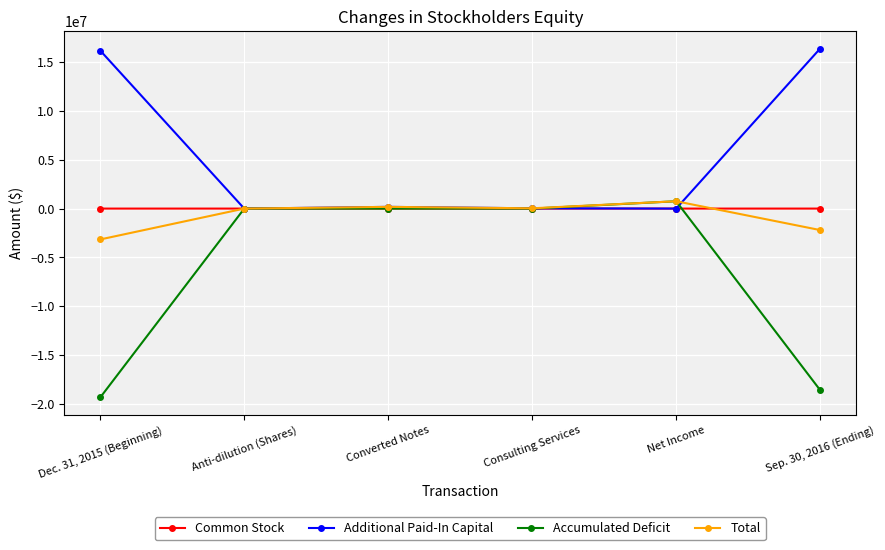

True or false: Total has more than 0 points higher than both neighbors.

True